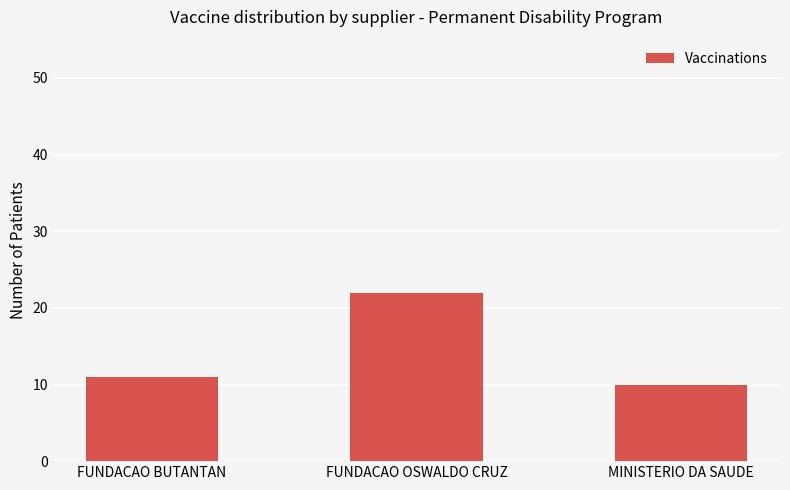

True or false: the data shows 22 at FUNDACAO OSWALDO CRUZ.

True